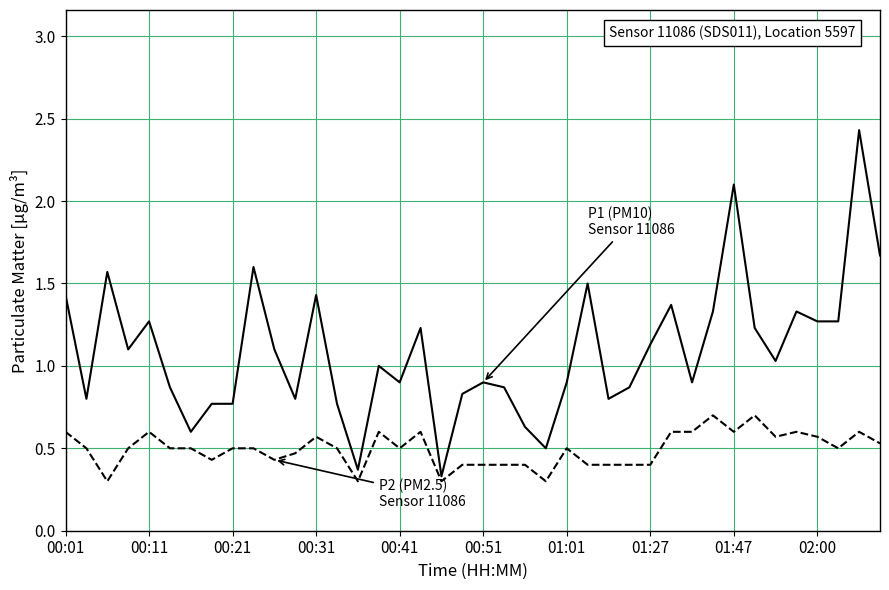

What is the smallest value displayed?

0.3